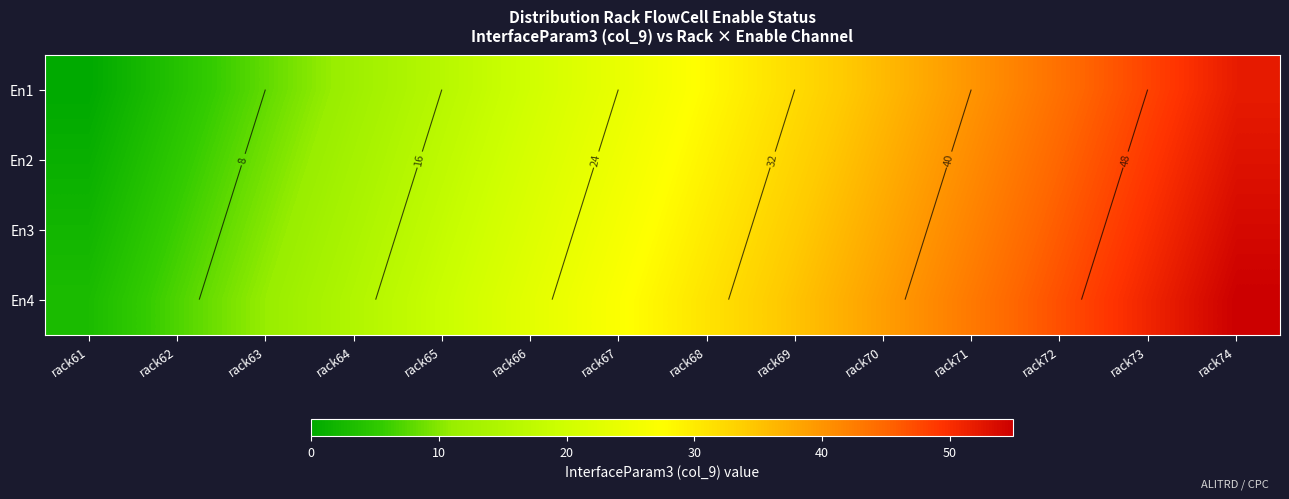

What is the maximum value for En3?

54